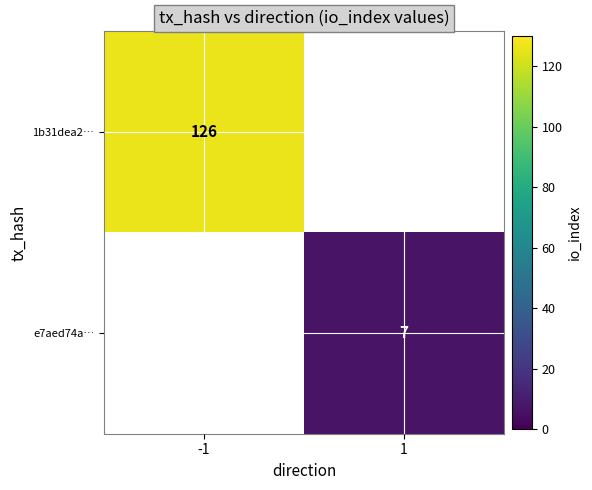

What is the total value across all series at 1?

7